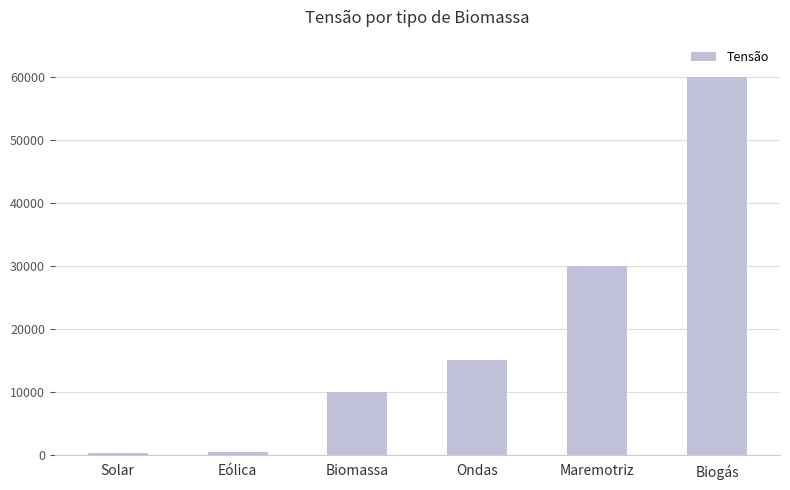

What position from the left is Solar?

1